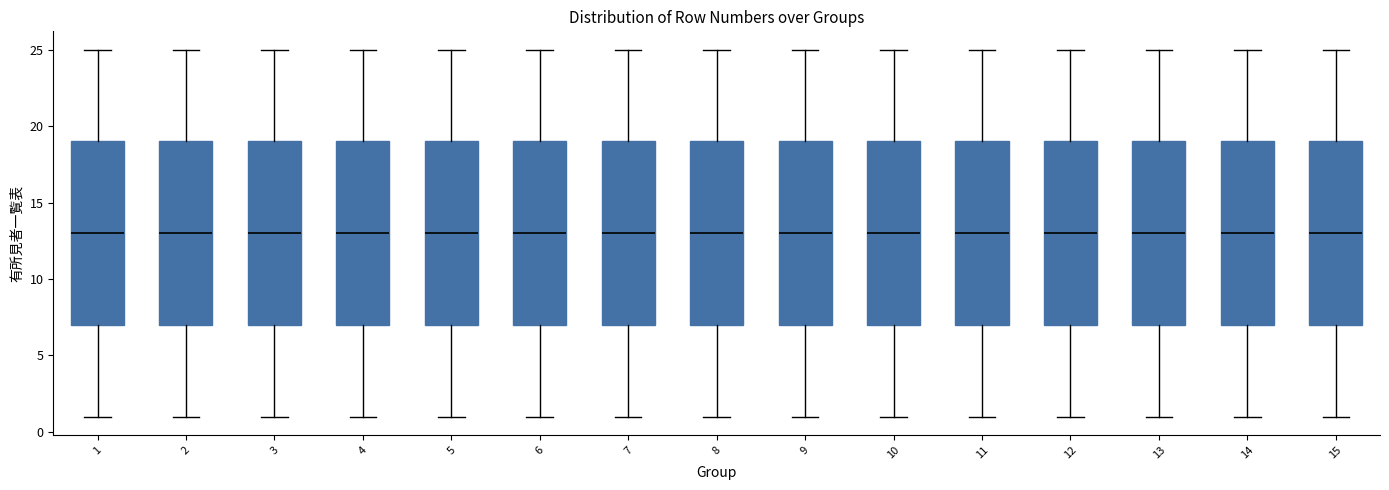

Where is the upper edge of the box at x = 14 on the y-axis? The values are not printed on the chart, so give them approximately, as read against the axis.

19